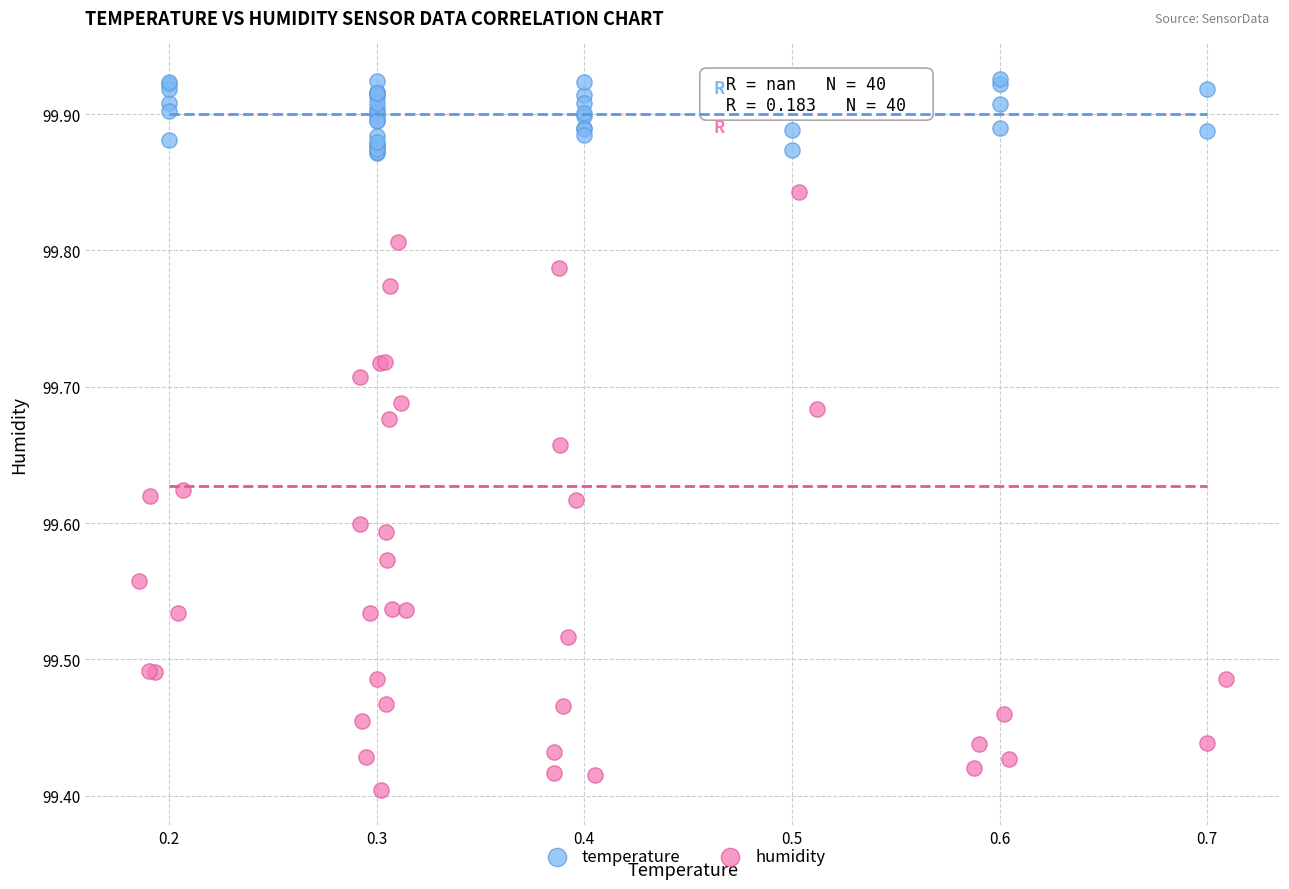

Which series reaches the minimum Y coordinate?

humidity